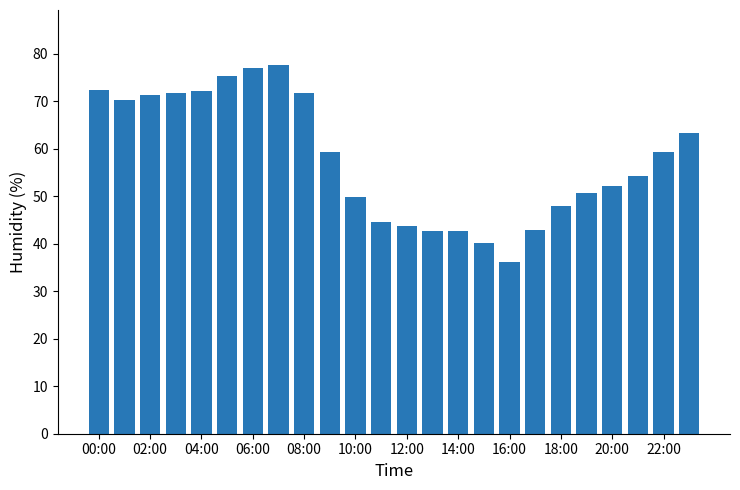

What is the value of the 16th bar from the left?

40.2